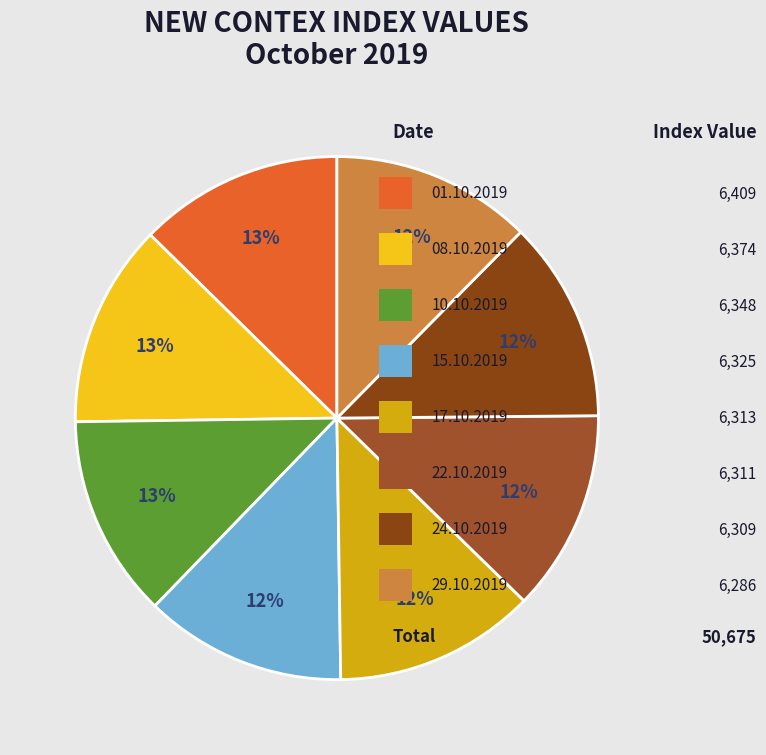

Is there a majority slice in this chart?

No